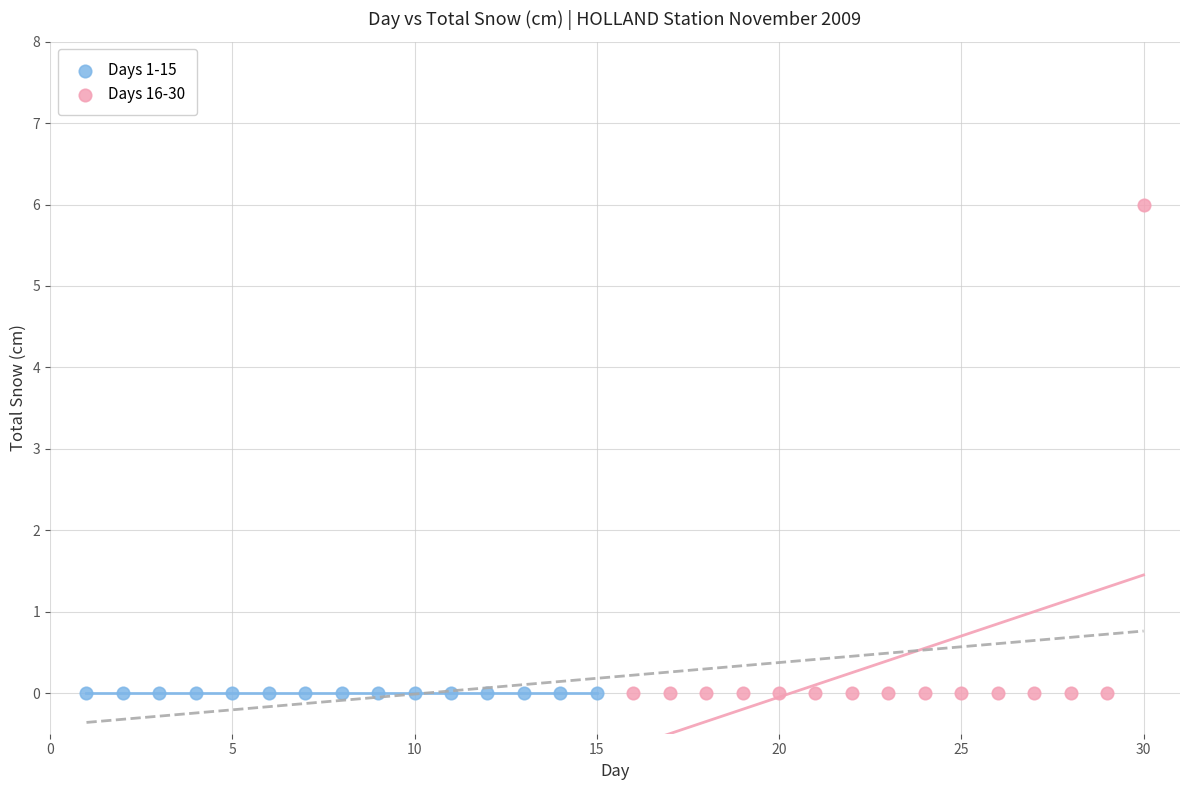

Which series contains the highest Y value?

Days 16-30